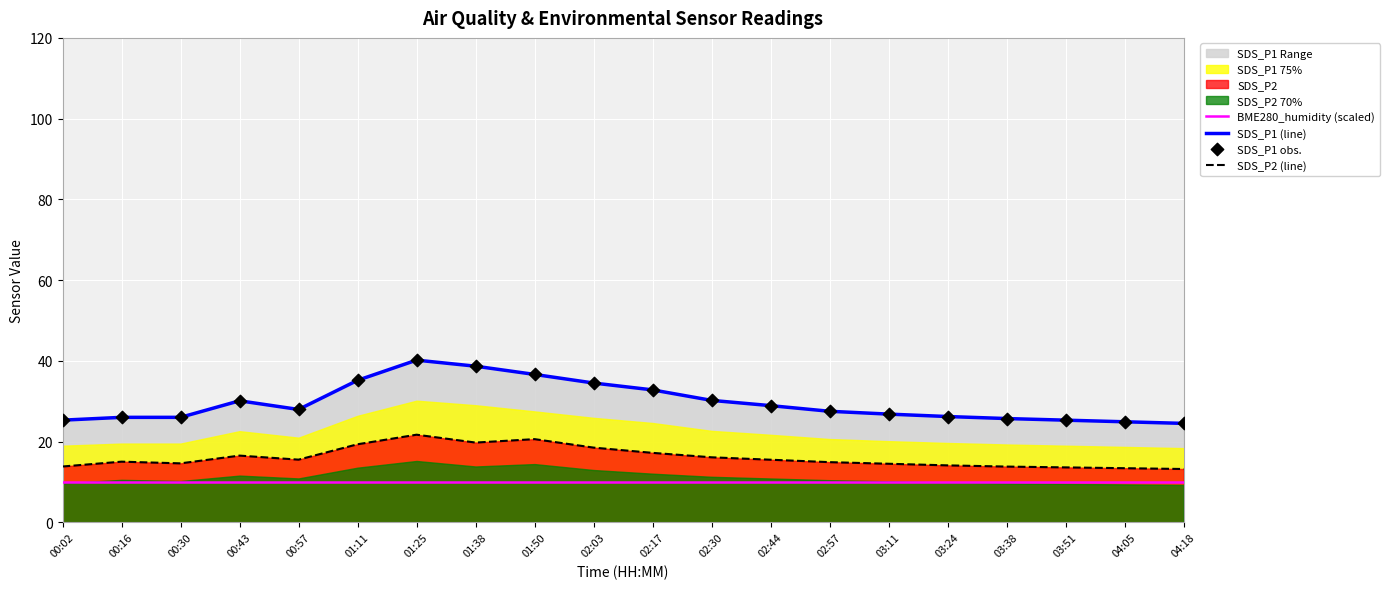

What is the total value across all series at 03:38?

75.2